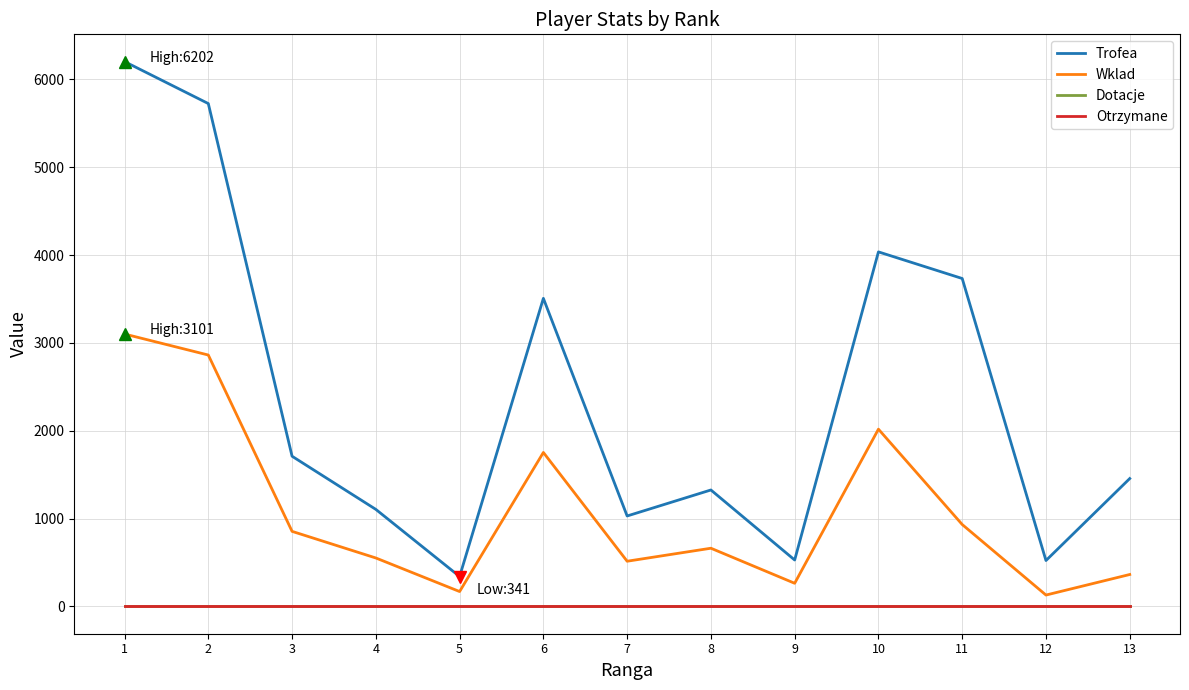

At 5, list the series in order from largest to smallest.

Trofea, Wklad, Dotacje, Otrzymane